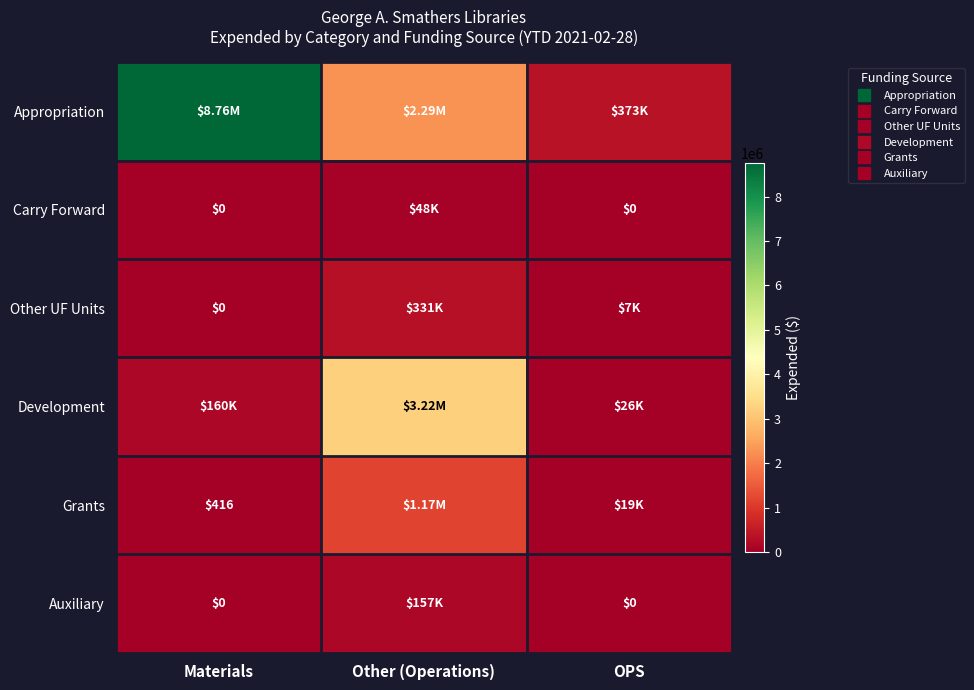

Which category has the lowest value in the Auxiliary series?

Materials